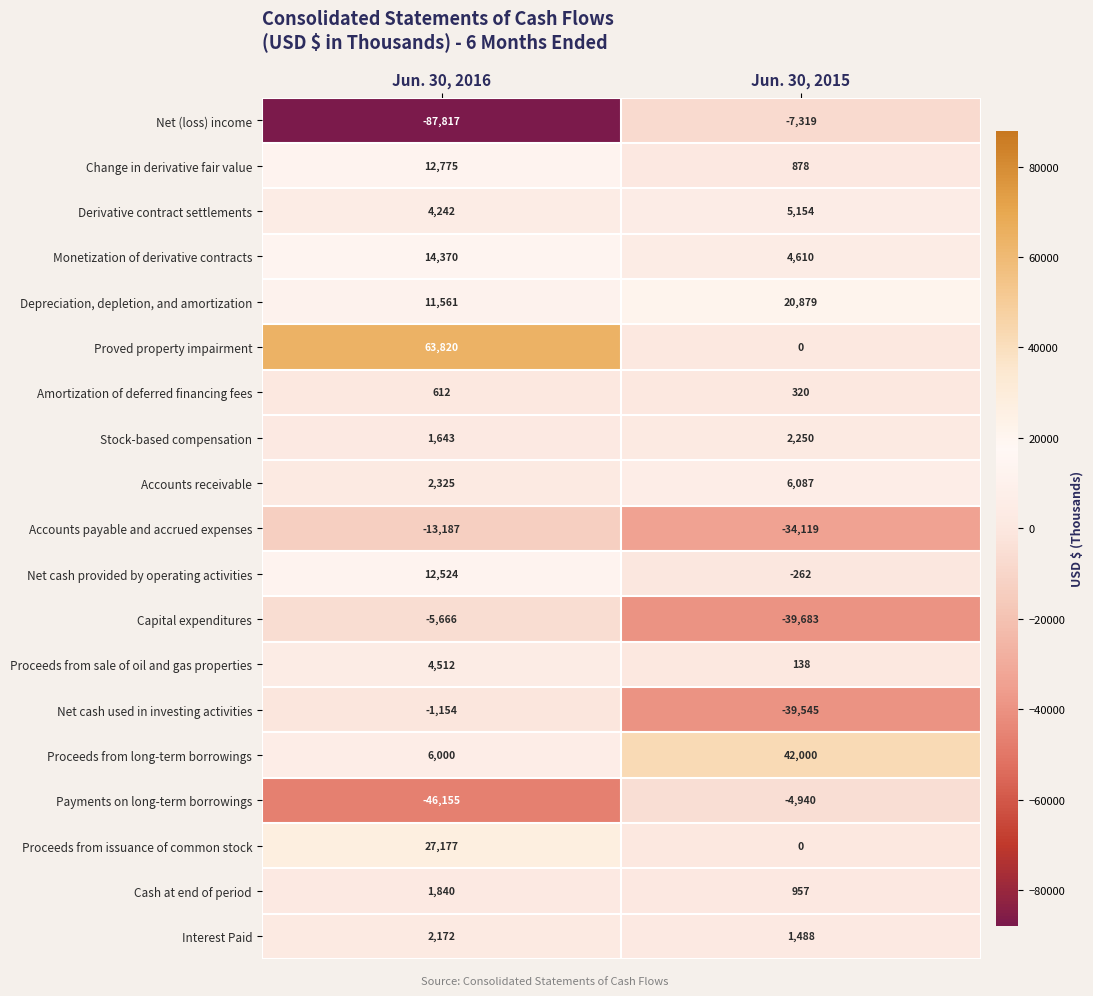

What is the sum of all Proceeds from long-term borrowings values?

48000